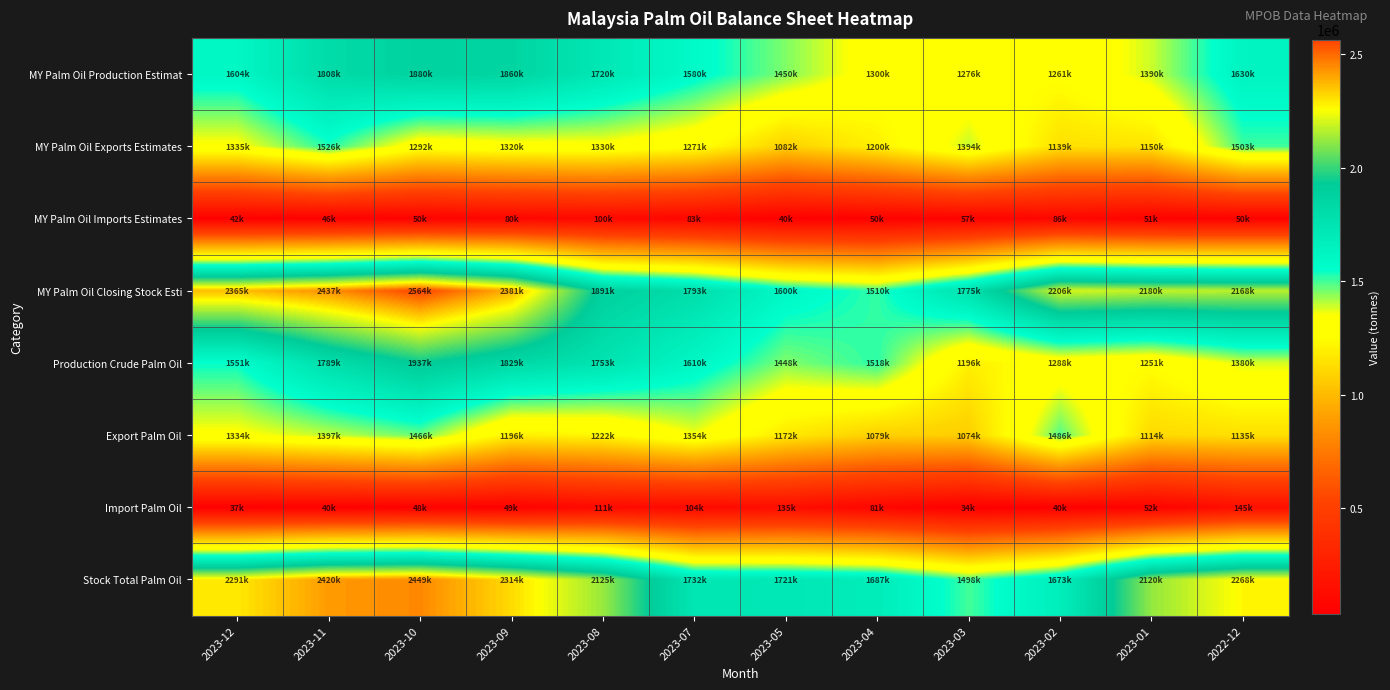

What is the total value across all series at 2023-05?

8647374